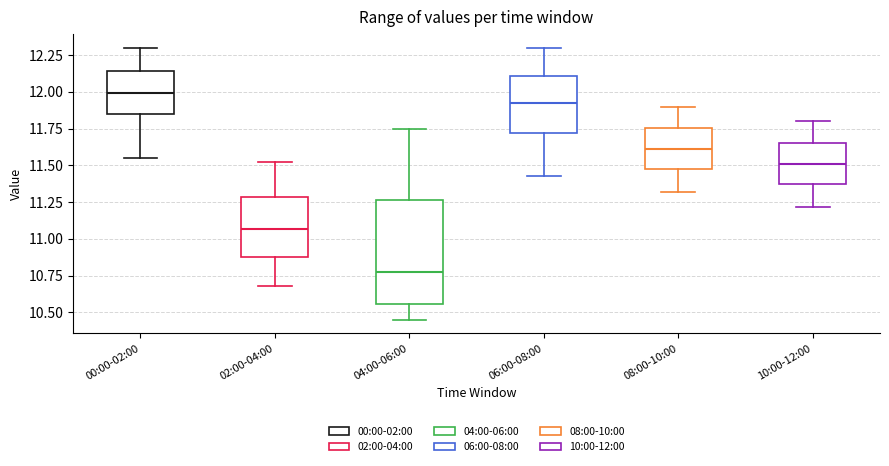

Reading left to right, read every box against the y-axis: the position of its median line, the range the box covers, and the ends of its whiskers. The values are not printed on the chart, so give them approximately, as read against the axis.

00:00-02:00: median 12.00, box 11.85 to 12.15, whiskers 11.55 to 12.30
02:00-04:00: median 11.05, box 10.90 to 11.30, whiskers 10.70 to 11.50
04:00-06:00: median 10.80, box 10.55 to 11.25, whiskers 10.45 to 11.75
06:00-08:00: median 11.95, box 11.70 to 12.10, whiskers 11.45 to 12.30
08:00-10:00: median 11.60, box 11.50 to 11.75, whiskers 11.30 to 11.90
10:00-12:00: median 11.50, box 11.40 to 11.65, whiskers 11.20 to 11.80